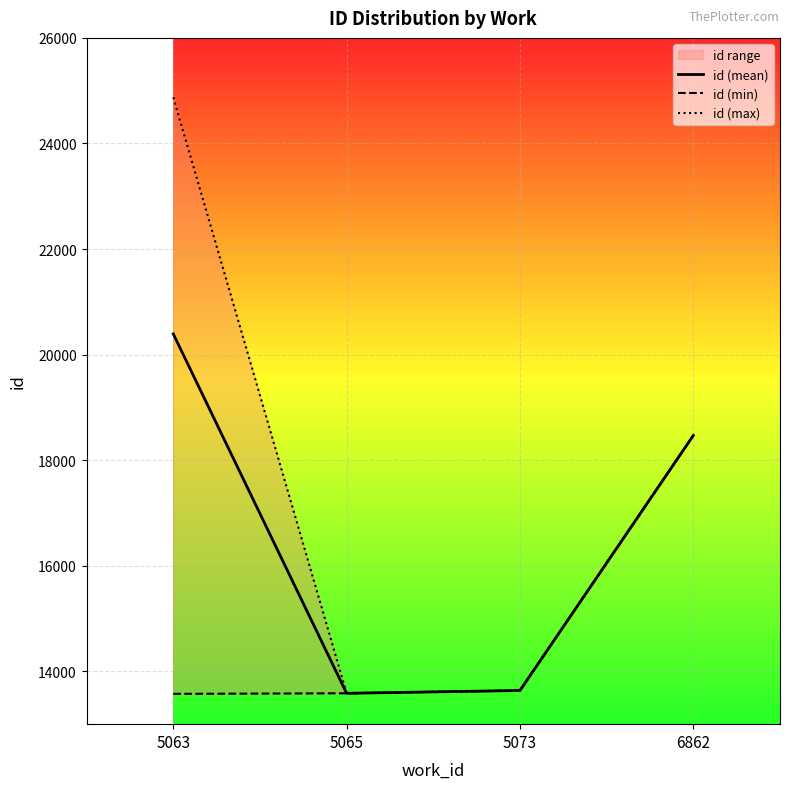

Rank the series by their average value, from highest to lowest.

id (max), id (mean), id (min)